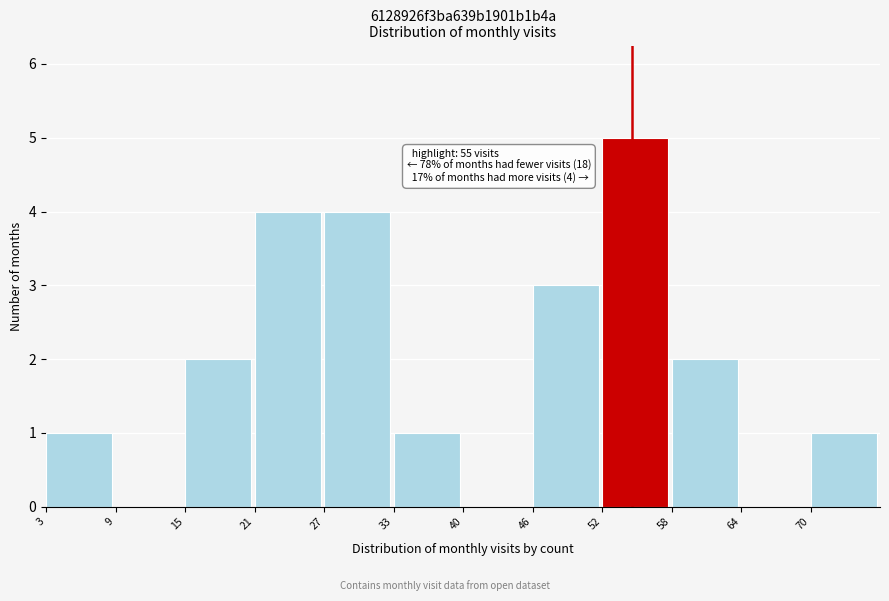

Reading left to right, what are all the values shown in this chart?

3=1	9=0	15=2	21=4	27=4	33=1	40=0	46=3	52=5	58=2	64=0	70=1